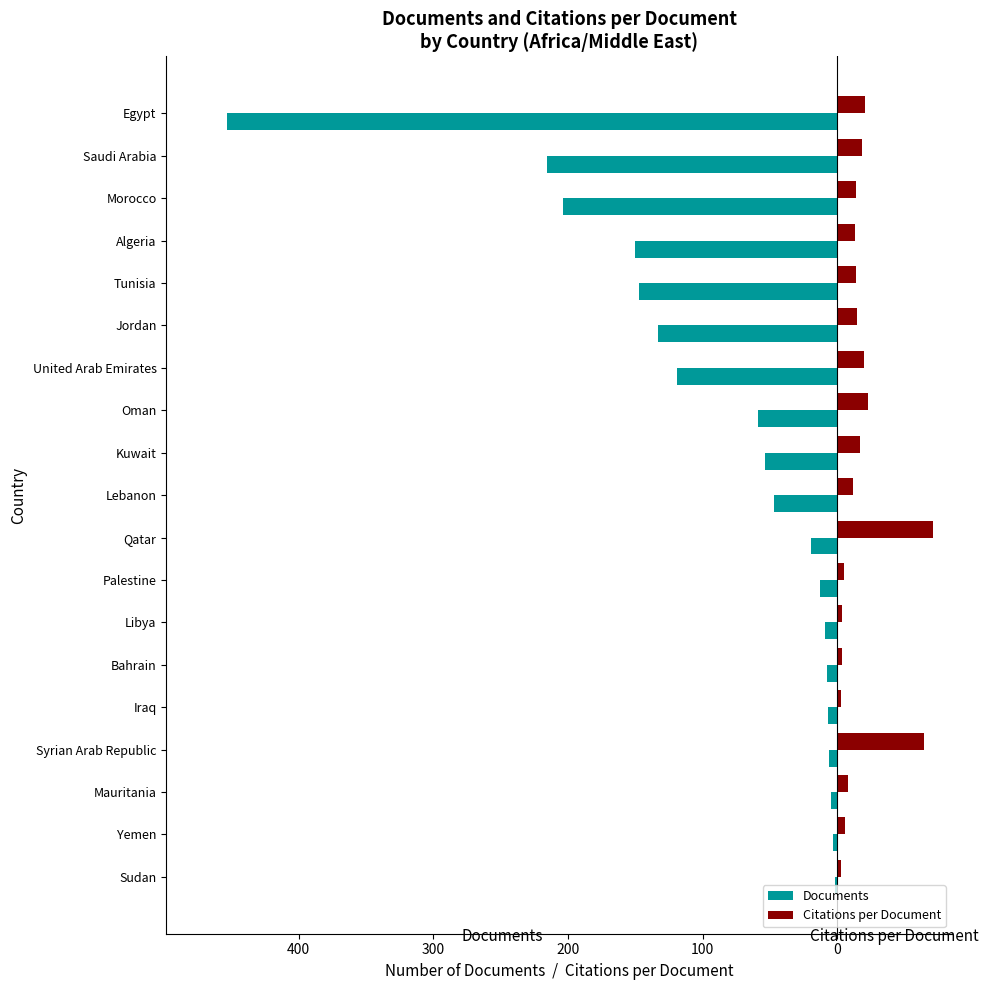

Reading left to right, list all the values displayed in this chart.

Documents: -453.0	-216.0	-204.0	-150.0	-147.0	-133.0	-119.0	-59.0	-54.0	-47.0	-20.0	-13.0	-9.0	-8.0	-7.0	-6.0	-5.0	-3.0	-2.0
Citations per Document: 20.6	18.4	13.4	13.1	13.4	14.7	19.9	22.5	16.6	11.4	71.0	5.1	3.1	3.2	2.6	64.3	8.0	5.7	2.5